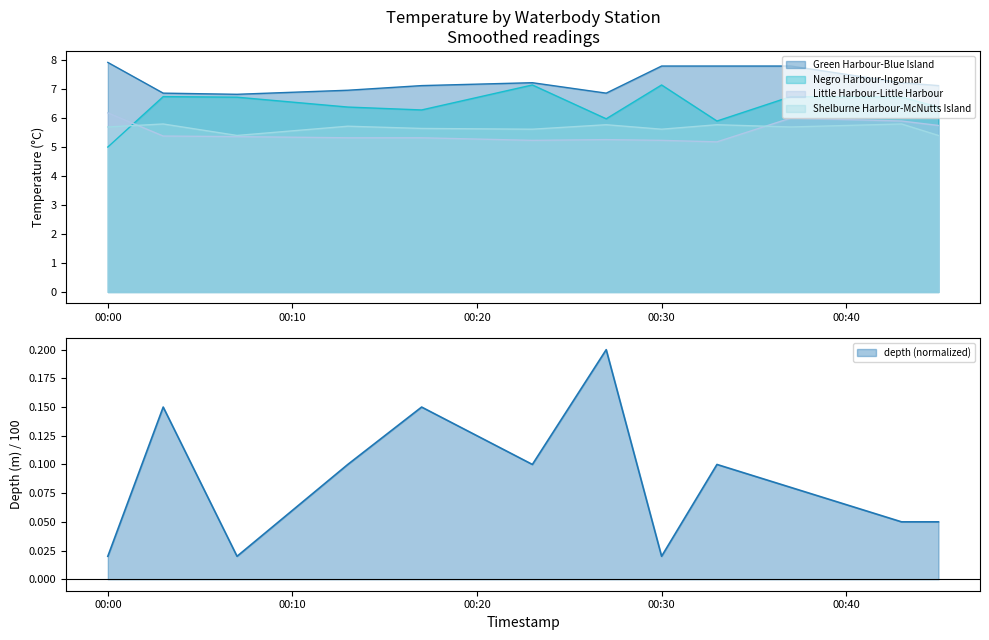

What are all the series names shown in the legend?

Green Harbour-Blue Island, Negro Harbour-Ingomar, Little Harbour-Little Harbour, Shelburne Harbour-McNutts Island